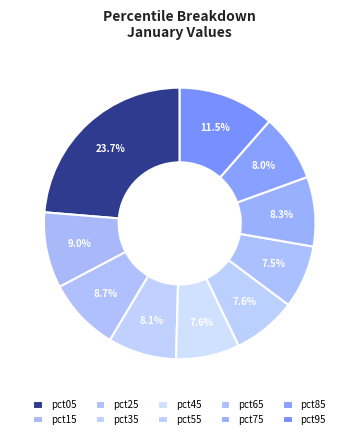

How many segments does this pie chart have?

10